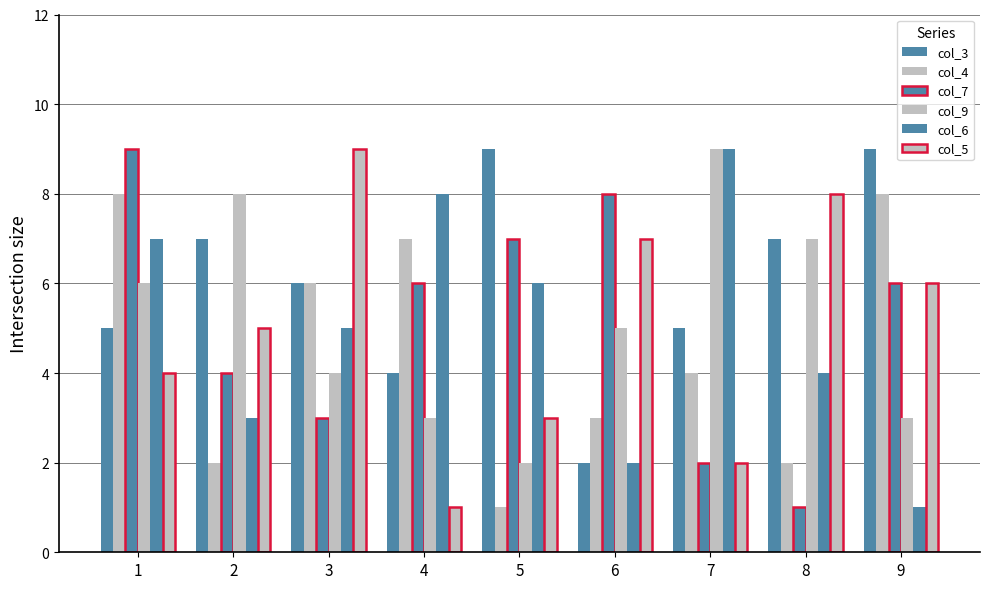

What is the average value of the col_5 series?

5